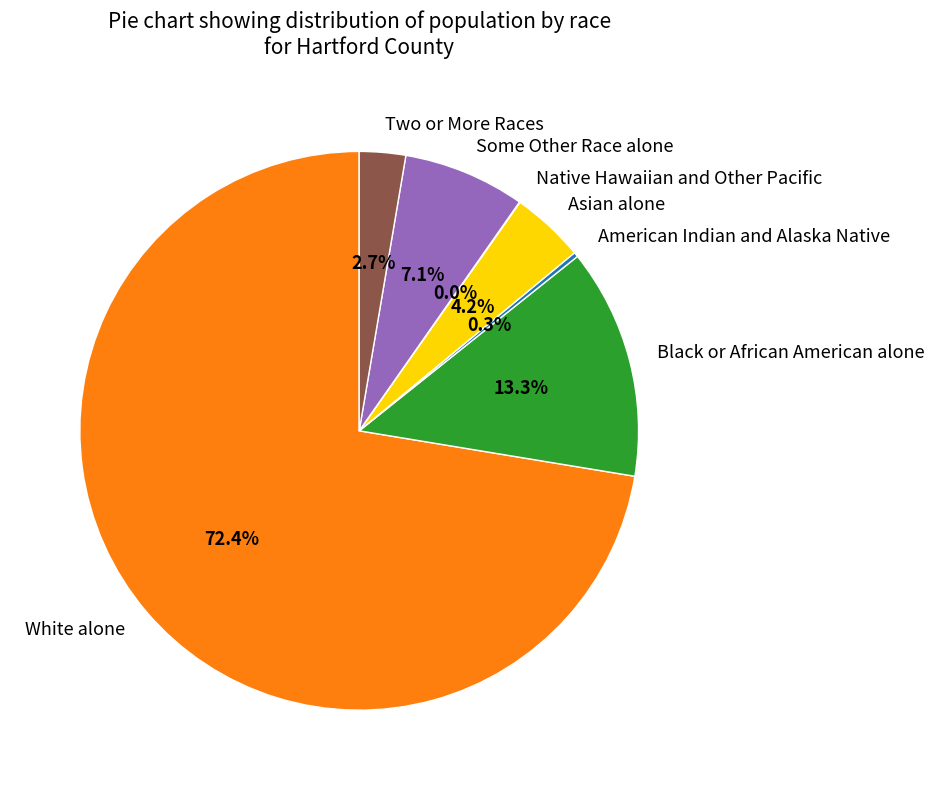

How much of the chart is everything except Two or More Races?

97.3%